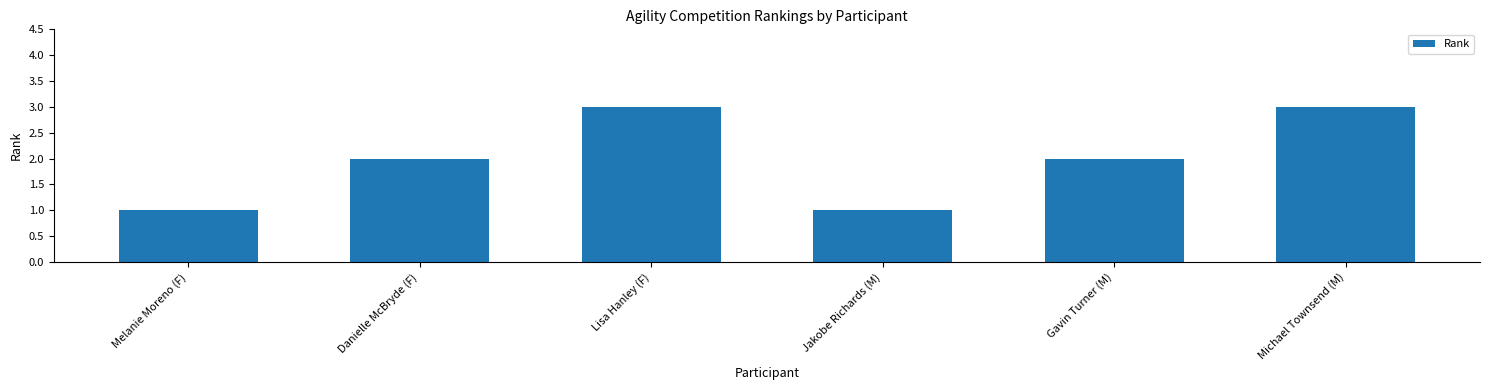

Reading right to left, transcribe all the data shown in this chart.

3	2	1	3	2	1